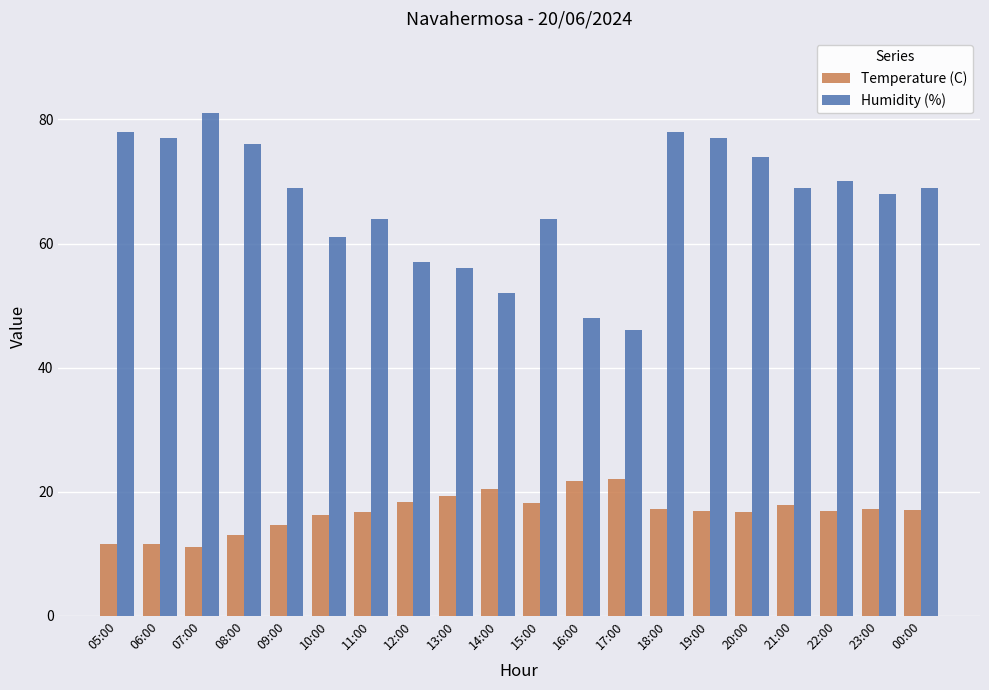

What is the total value across all series at 20:00?

90.7